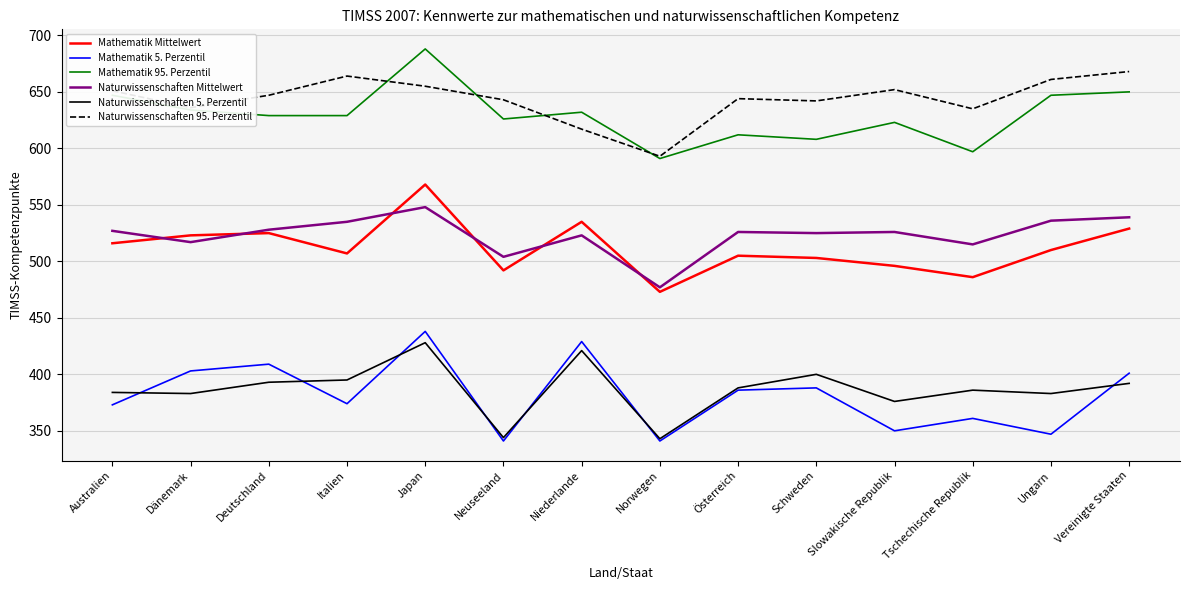

What position from the left is Vereinigte Staaten?

14